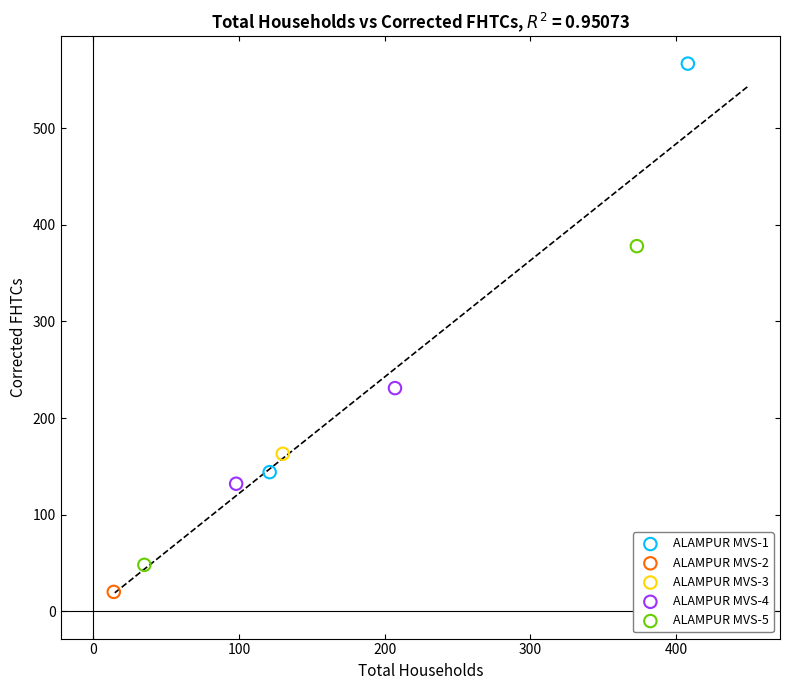

Which series contains the highest Y value?

ALAMPUR MVS-1